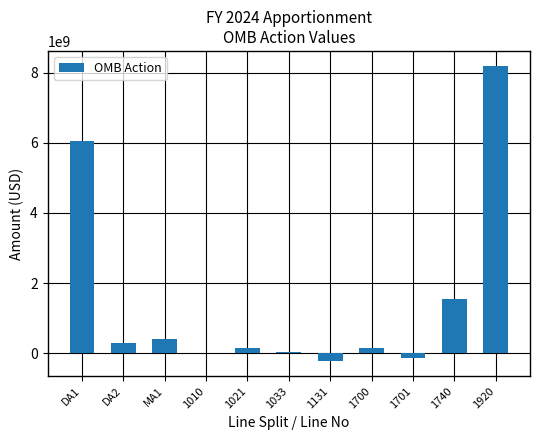

What is the maximum value shown in the chart?

8204913878